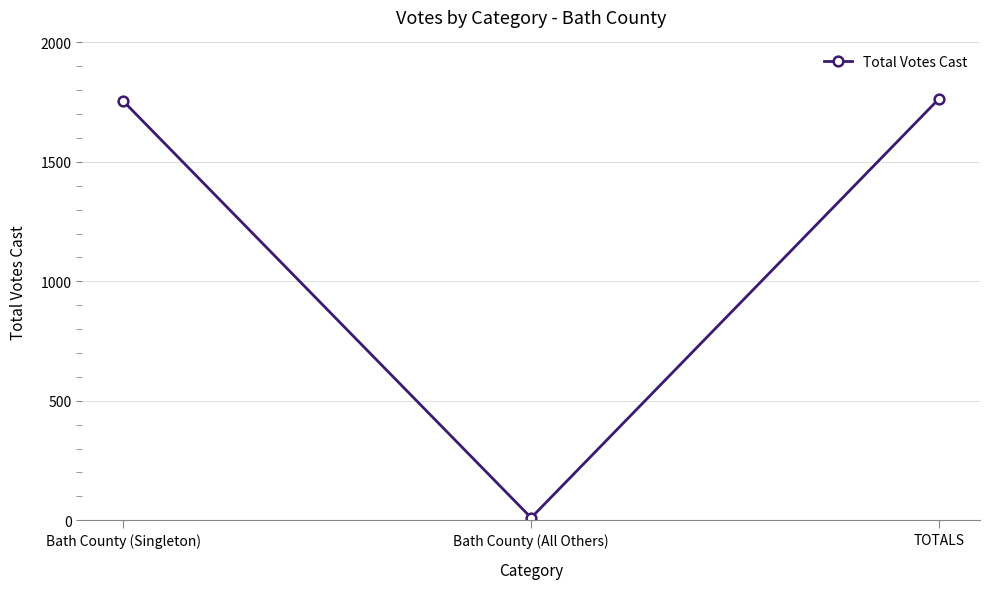

Between Bath County (All Others) and TOTALS, which is larger?

TOTALS